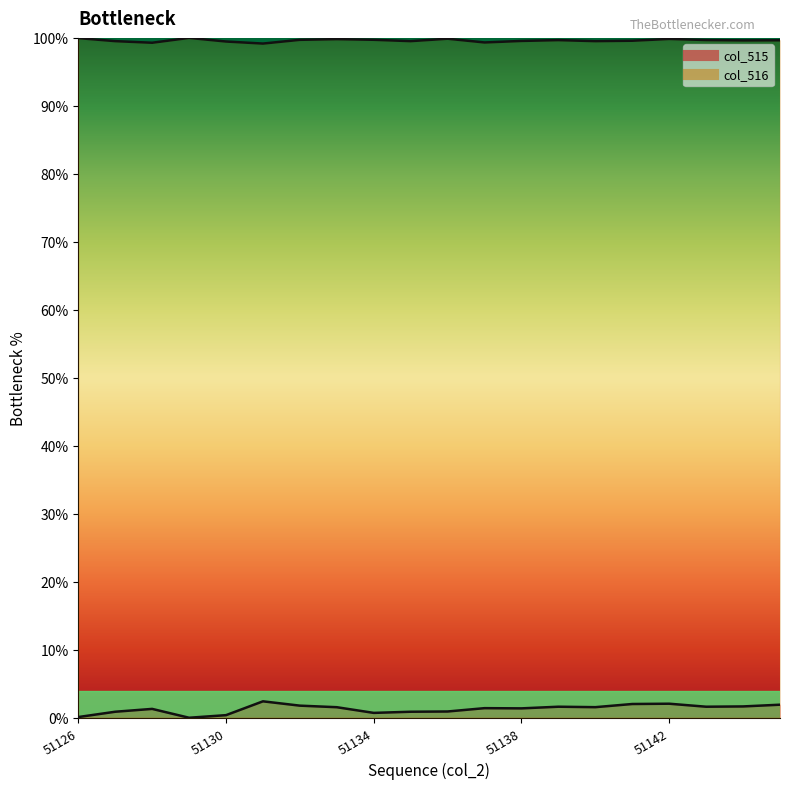

How many data points in col_515 line are less than 1?

7